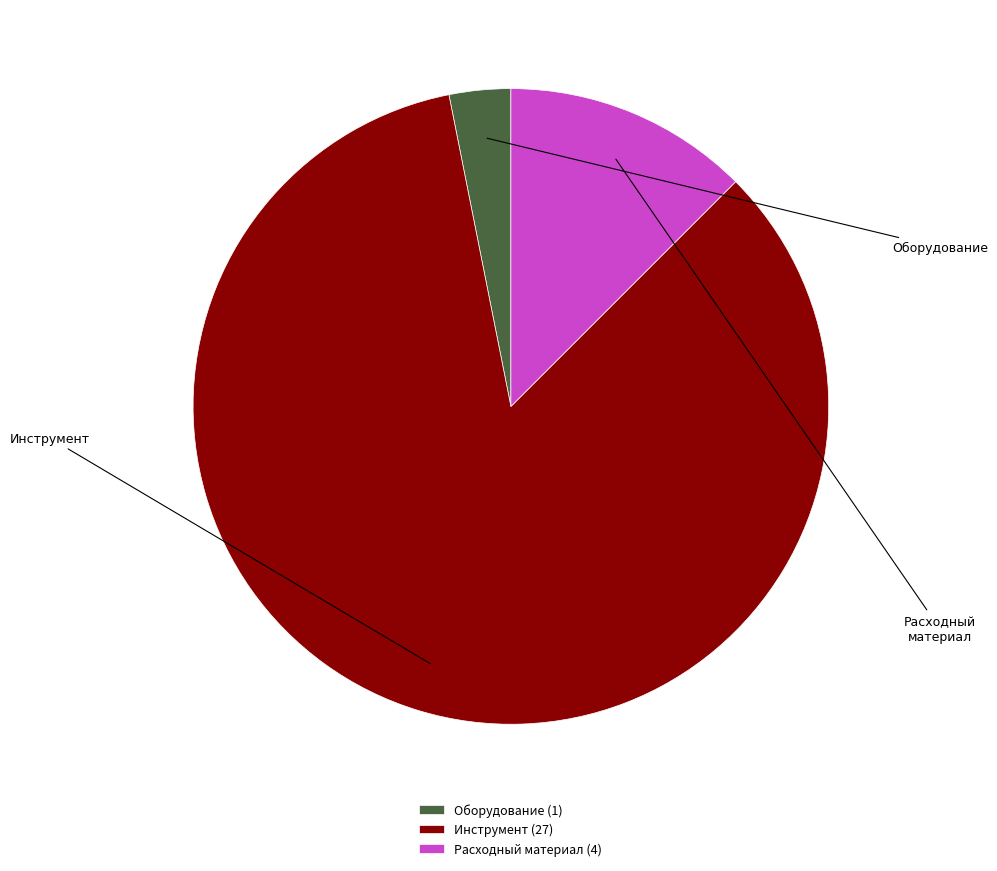

Is Инструмент the majority of the pie?

Yes